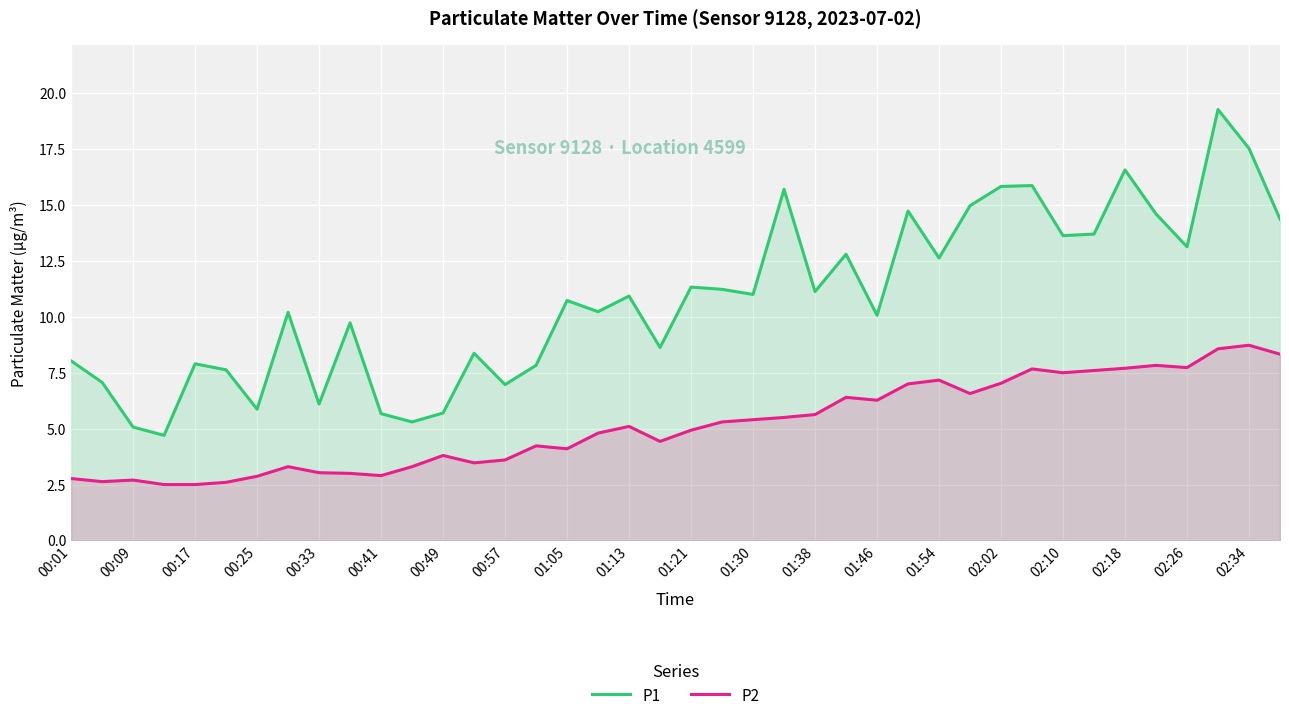

What is the smallest value displayed?

2.5